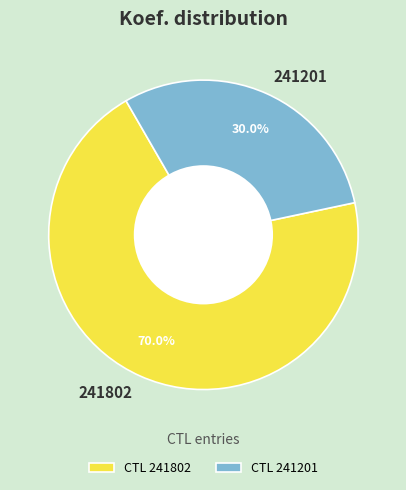

Approximately how many times larger is the value at 241802 compared to 241201?

2.3